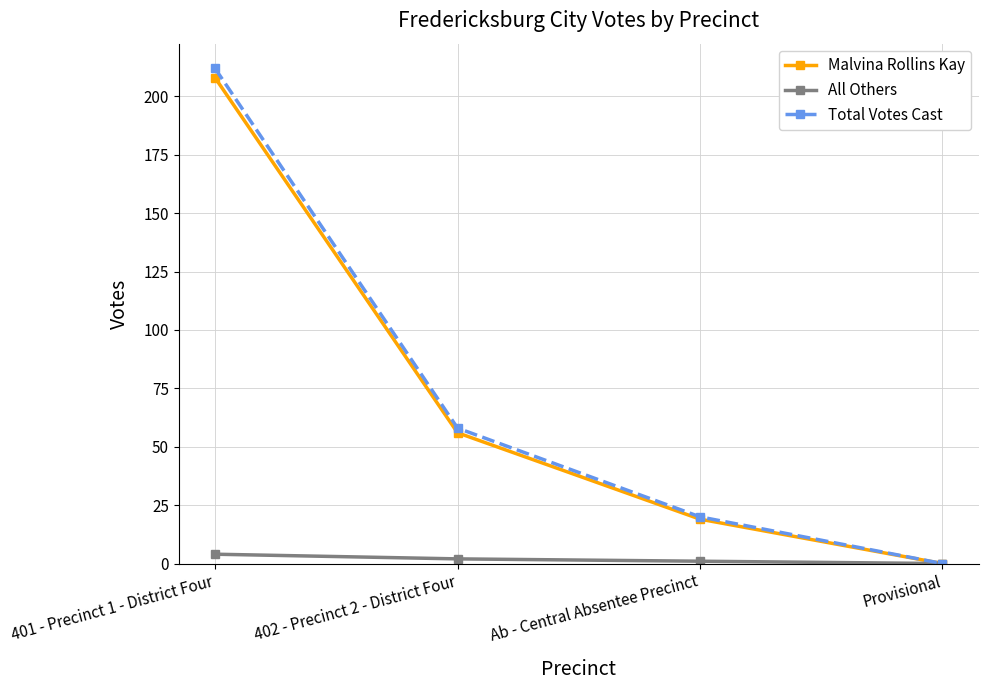

Reading right to left, what are all the values shown in this chart?

Malvina Rollins Kay: Provisional=0	Ab - Central Absentee Precinct=19	402 - Precinct 2 - District Four=56	401 - Precinct 1 - District Four=208
All Others: Provisional=0	Ab - Central Absentee Precinct=1	402 - Precinct 2 - District Four=2	401 - Precinct 1 - District Four=4
Total Votes Cast: Provisional=0	Ab - Central Absentee Precinct=20	402 - Precinct 2 - District Four=58	401 - Precinct 1 - District Four=212